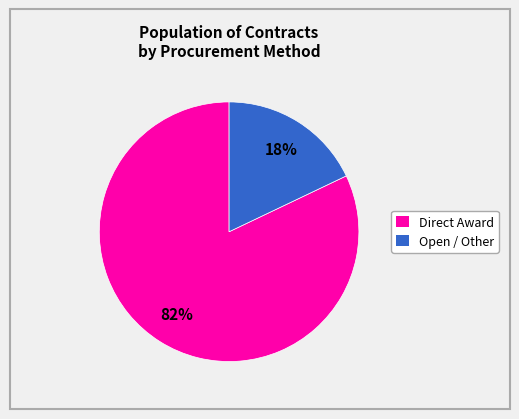

Is there any slice that represents more than half of the pie?

Yes